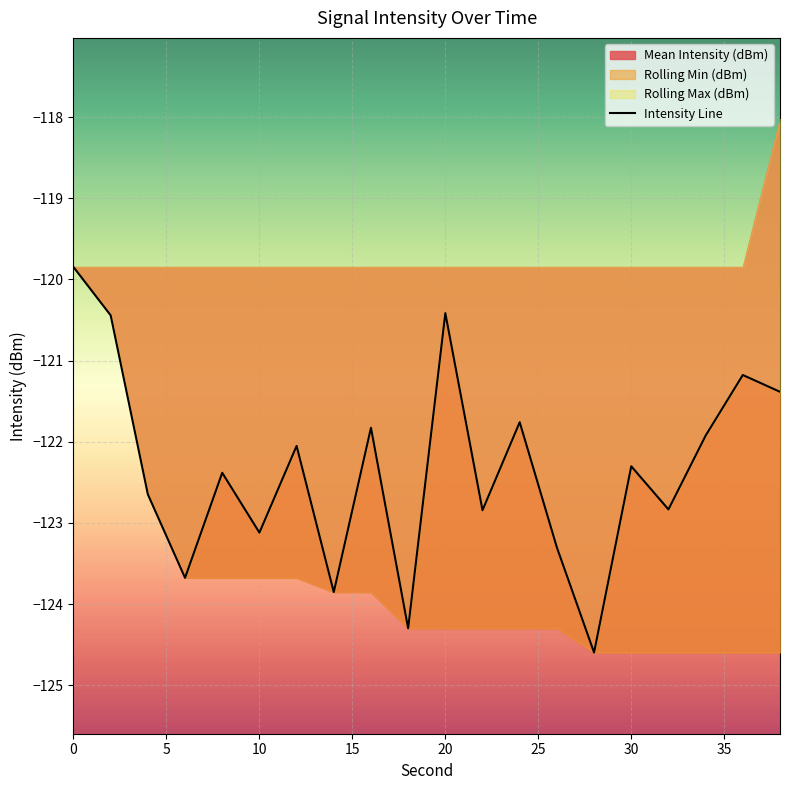

How many lines are shown in the chart?

1